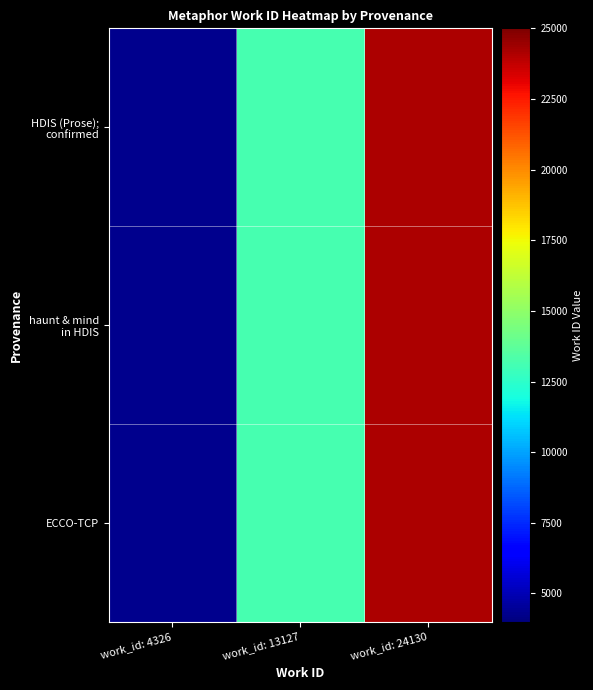

Which series changed the most between work_id: 4326 and work_id: 13127?

HDIS (Prose); confirmed